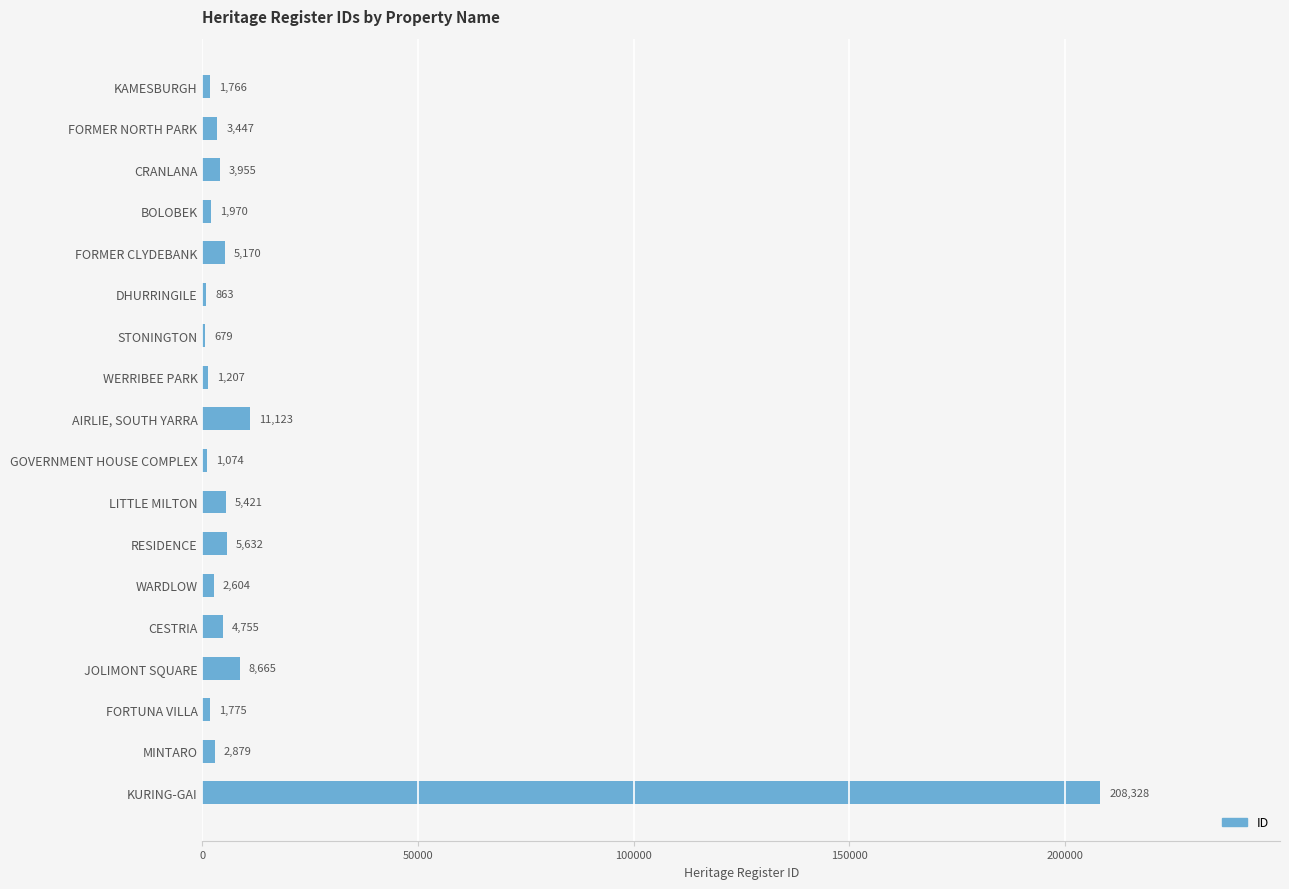

What is the change in value from DHURRINGILE to MINTARO?

+2016